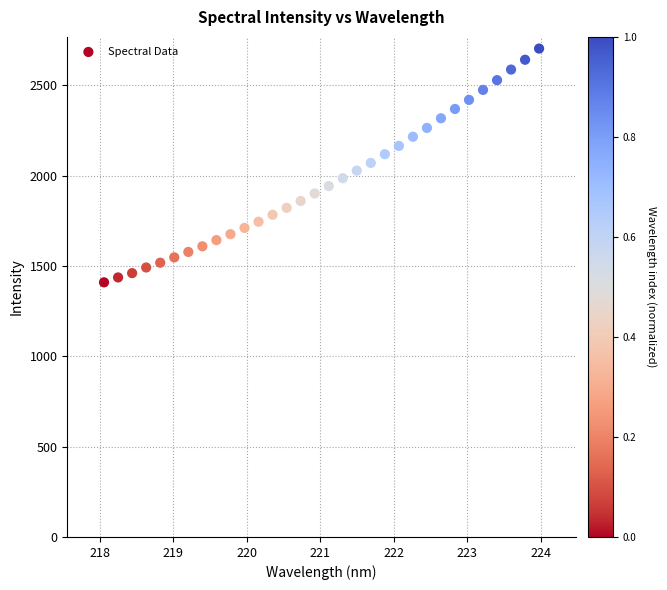

What is the range of Y values (max minus min)?

1294.1